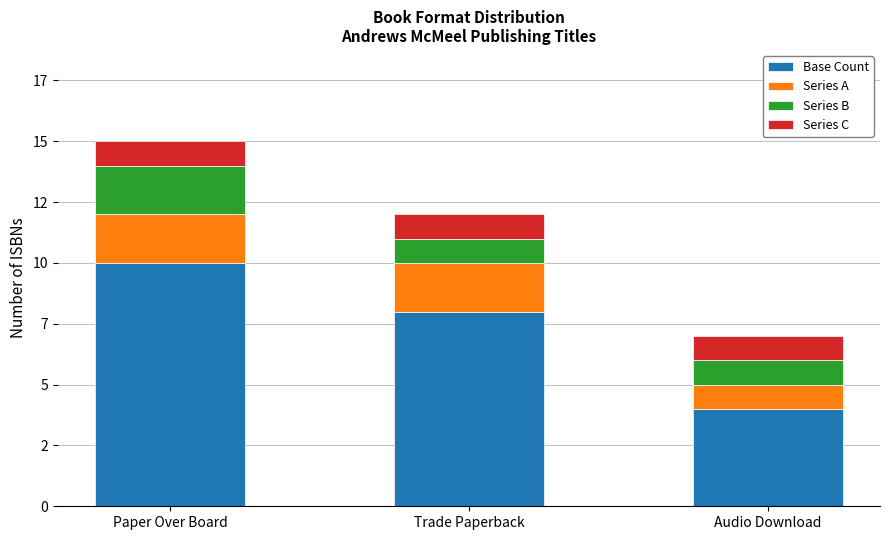

Rank the categories by Series C value from highest to lowest.

Paper Over Board, Trade Paperback, Audio Download